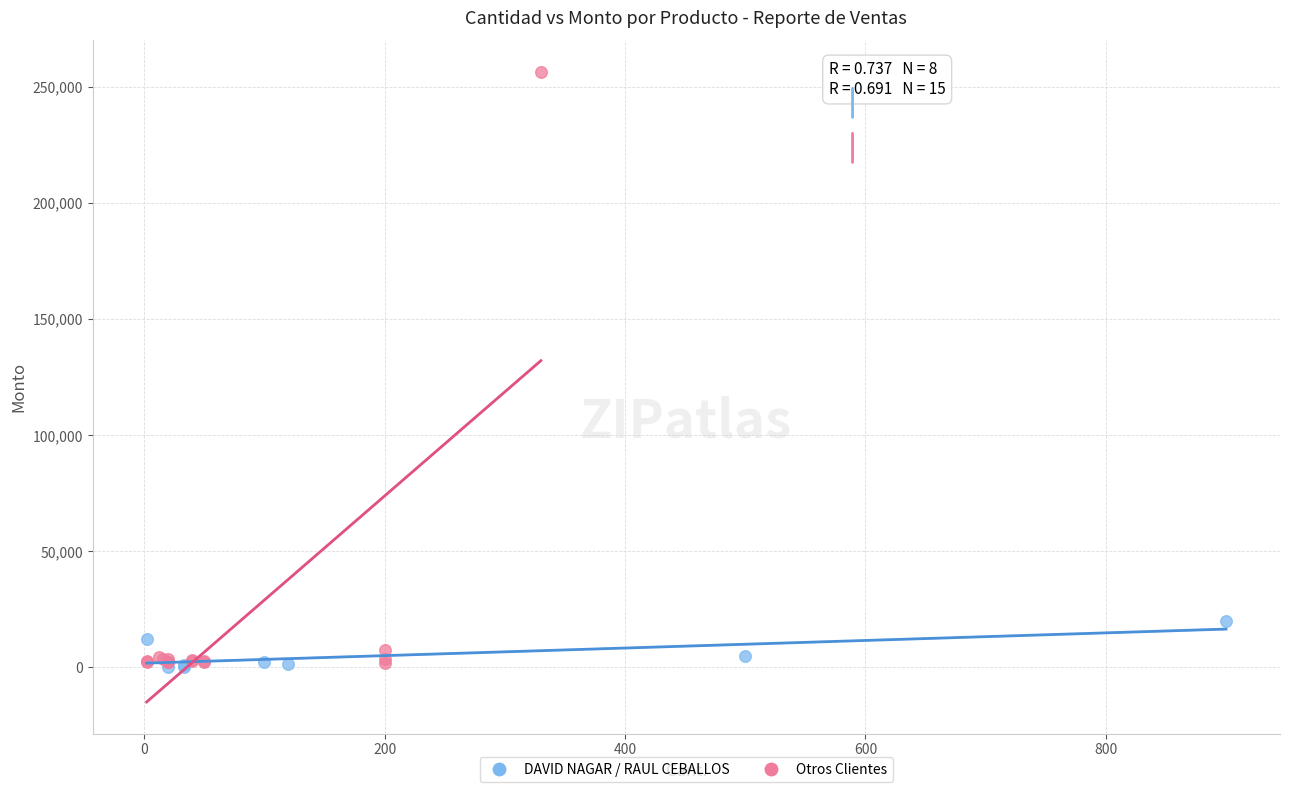

Which series contains the highest Y value?

Otros Clientes